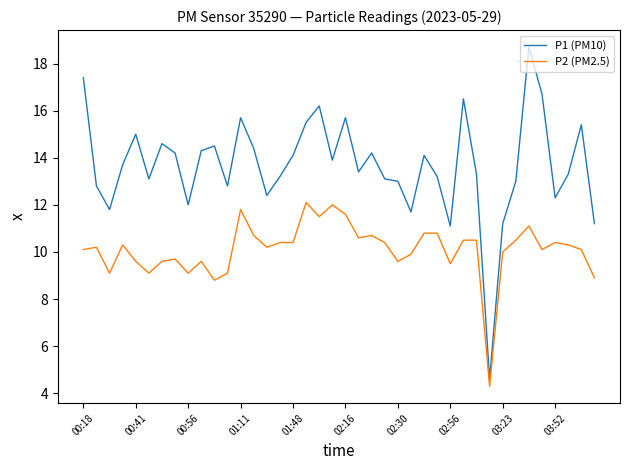

What is the difference between the maximum and minimum values in the P2 (PM2.5) series?

7.8